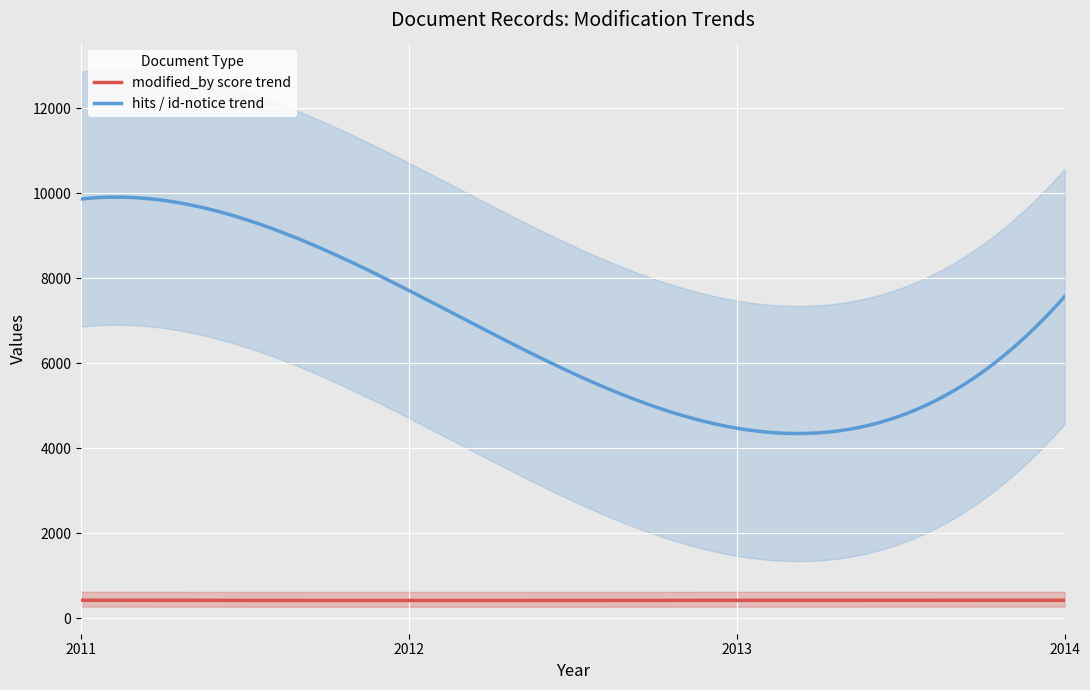

What is the minimum value for hits / id-notice trend?

4348.1